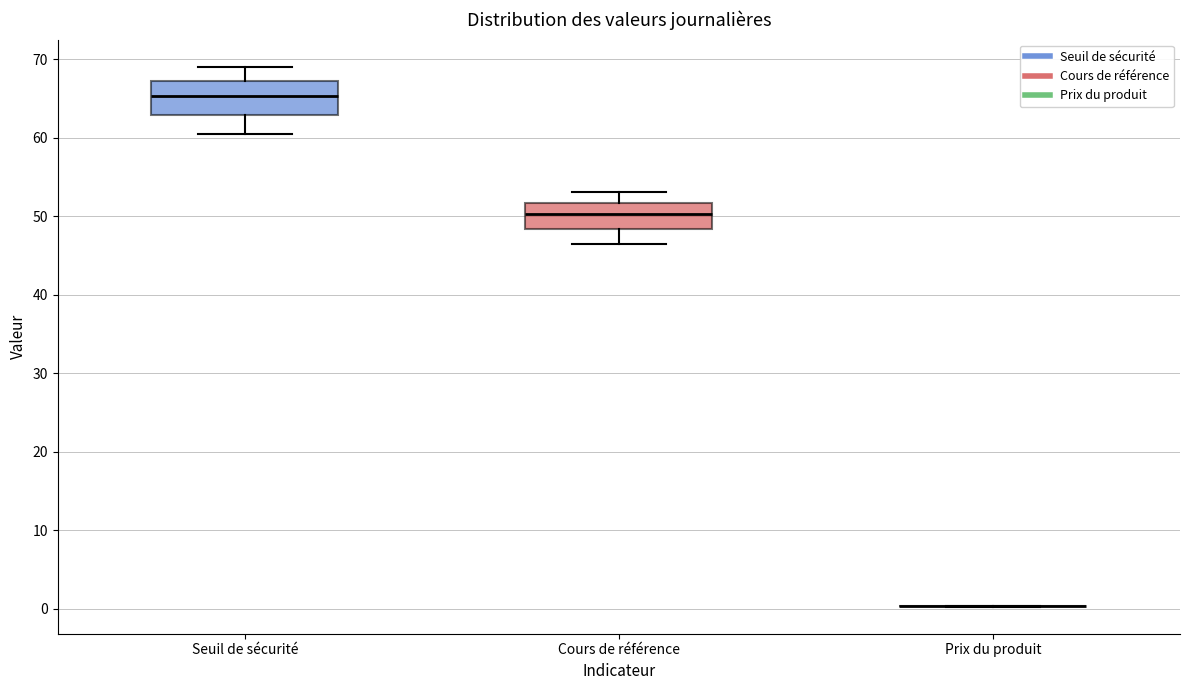

Reading left to right, read every box against the y-axis: the position of its median line, the range the box covers, and the ends of its whiskers. The values are not printed on the chart, so give them approximately, as read against the axis.

Seuil de sécurité: median 65, box 63 to 67, whiskers 60 to 69
Cours de référence: median 50, box 48 to 52, whiskers 46 to 53
Prix du produit: box collapsed to a line at 0, whiskers 0 to 0